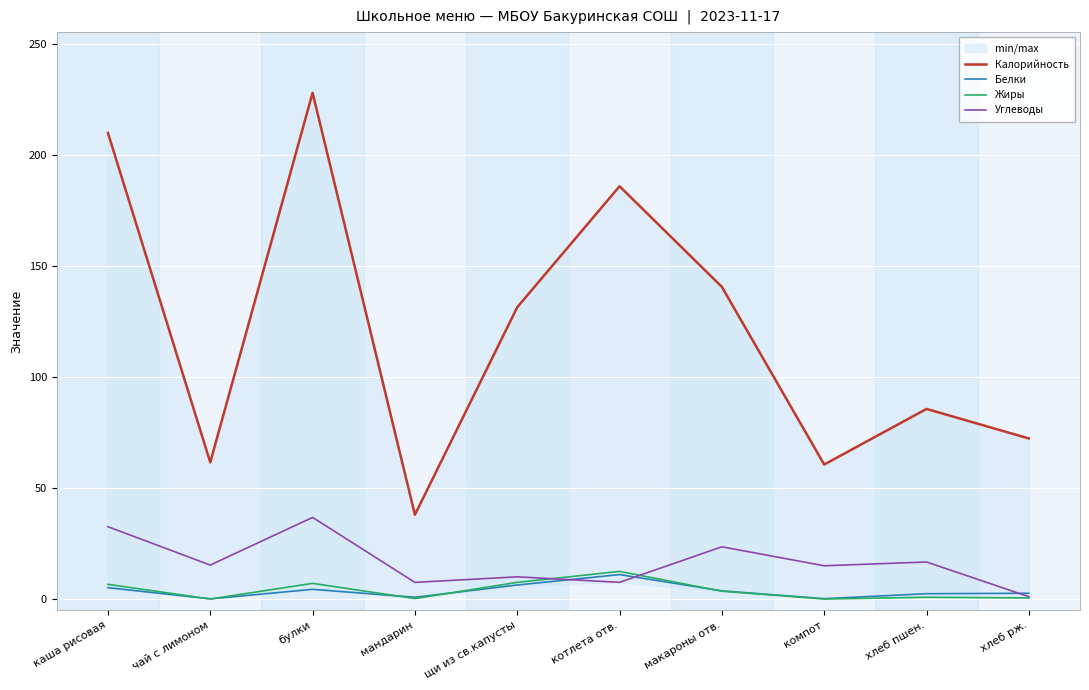

At which category does the chart reach its minimum across all series?

компот